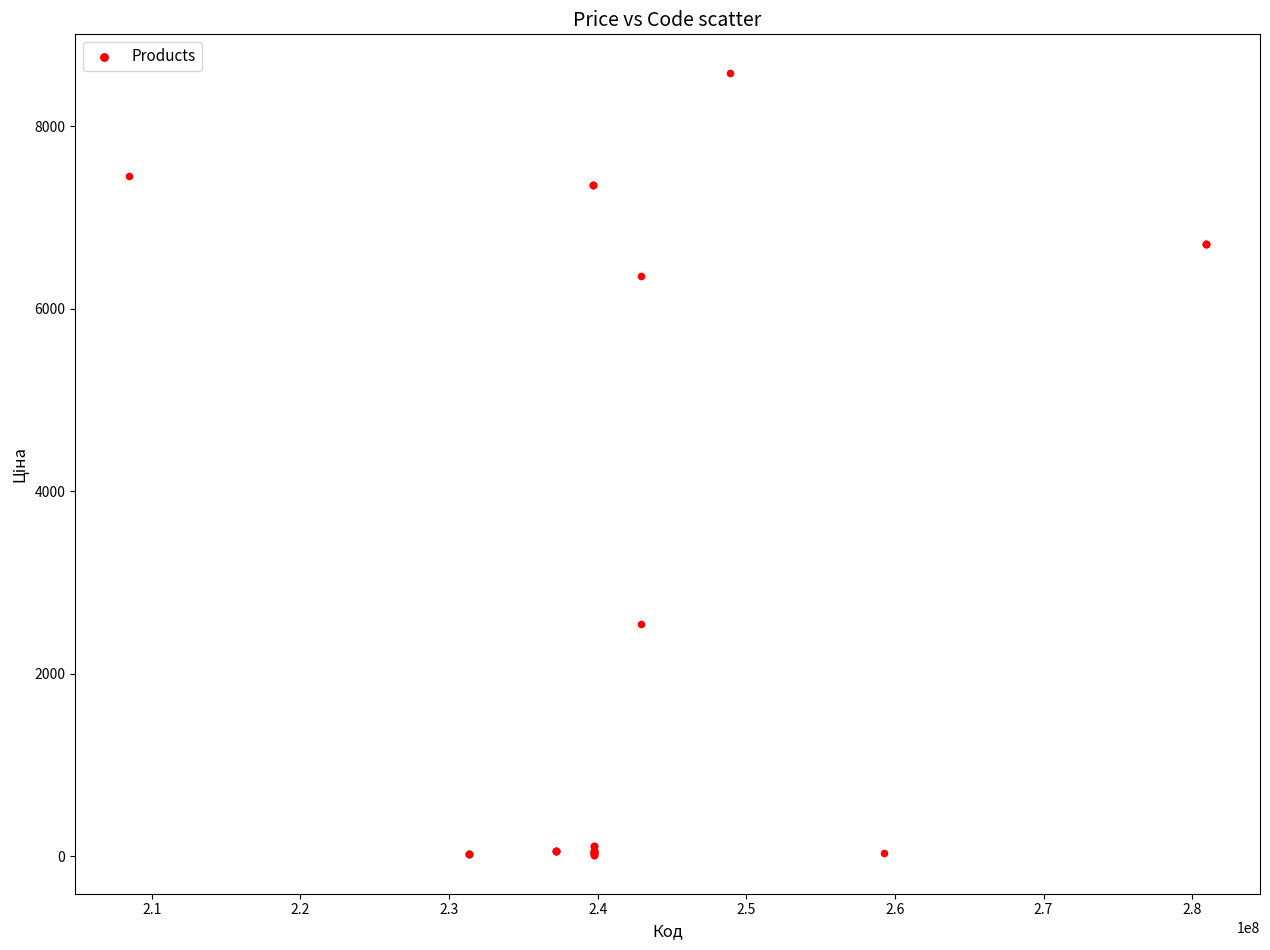

What Y value in the scatter plot is closest to 4298?

2545.8